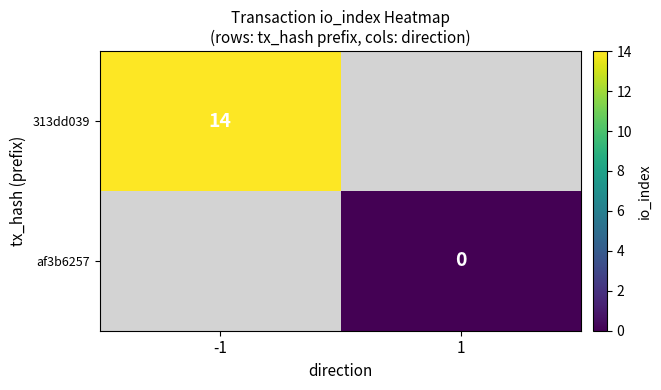

The 313dd039 series shows 14 at -1. True or false?

True